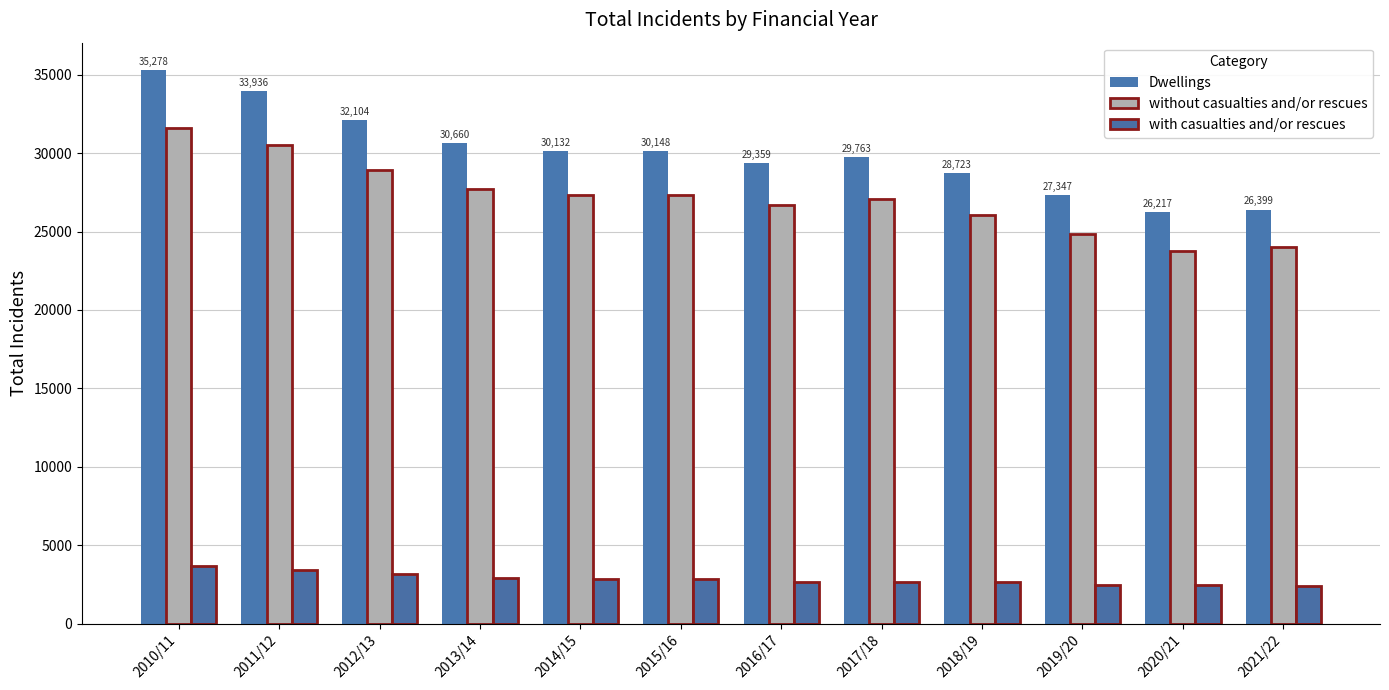

At 2013/14, list the series in order from smallest to largest.

with casualties and/or rescues, without casualties and/or rescues, Dwellings